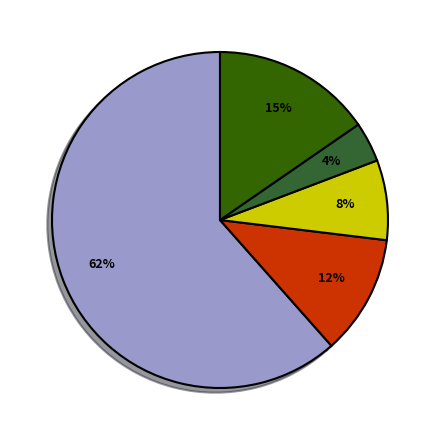

How many slices are in this pie chart?

5